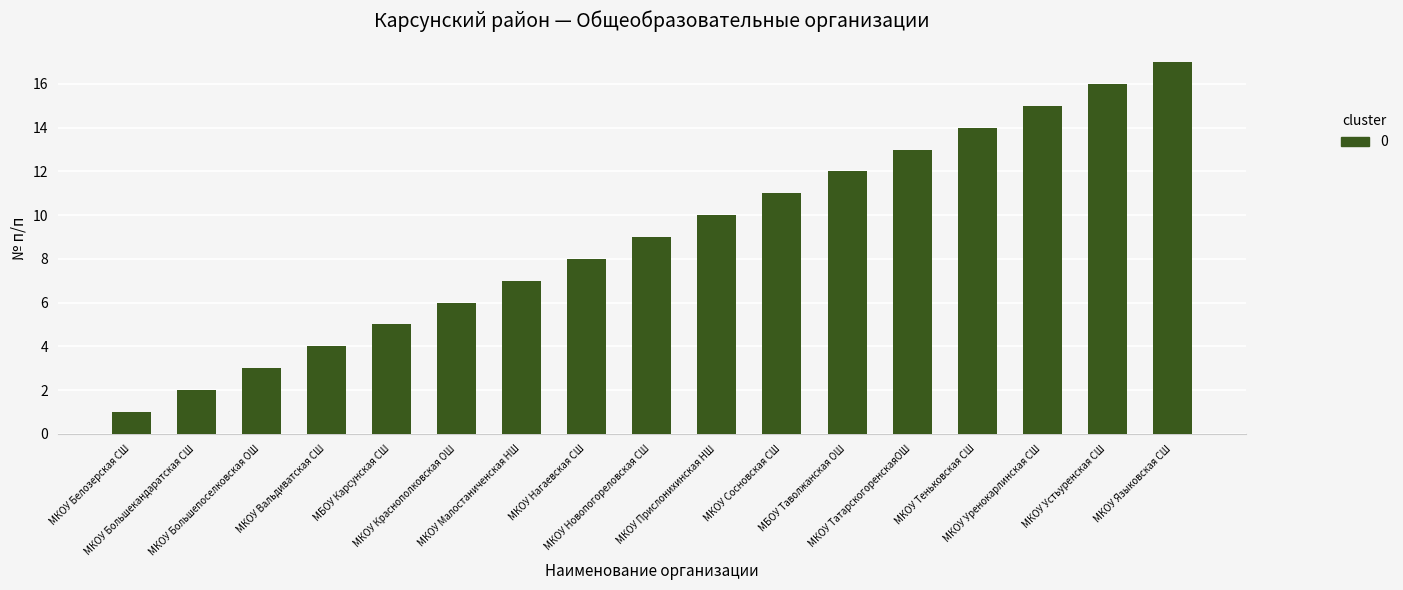

The value at МКОУ Теньковская СШ is 20. True or false?

False